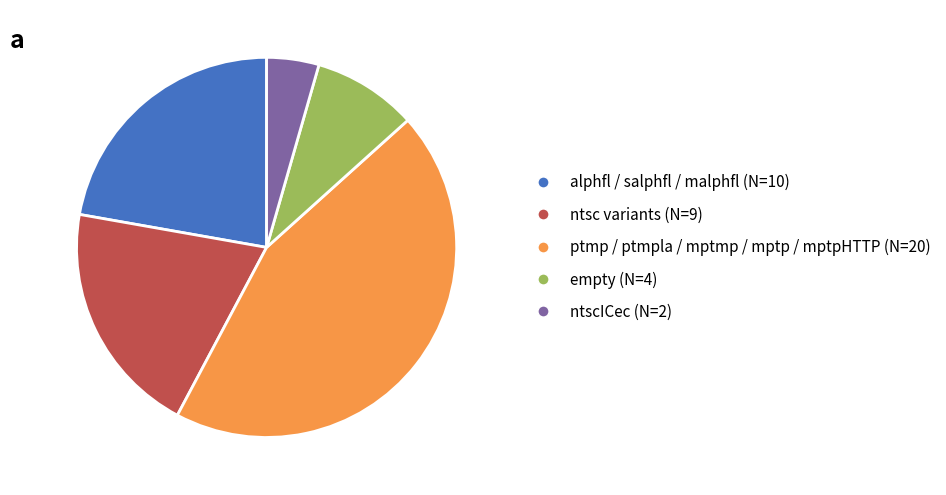

Is there a majority slice in this chart?

No